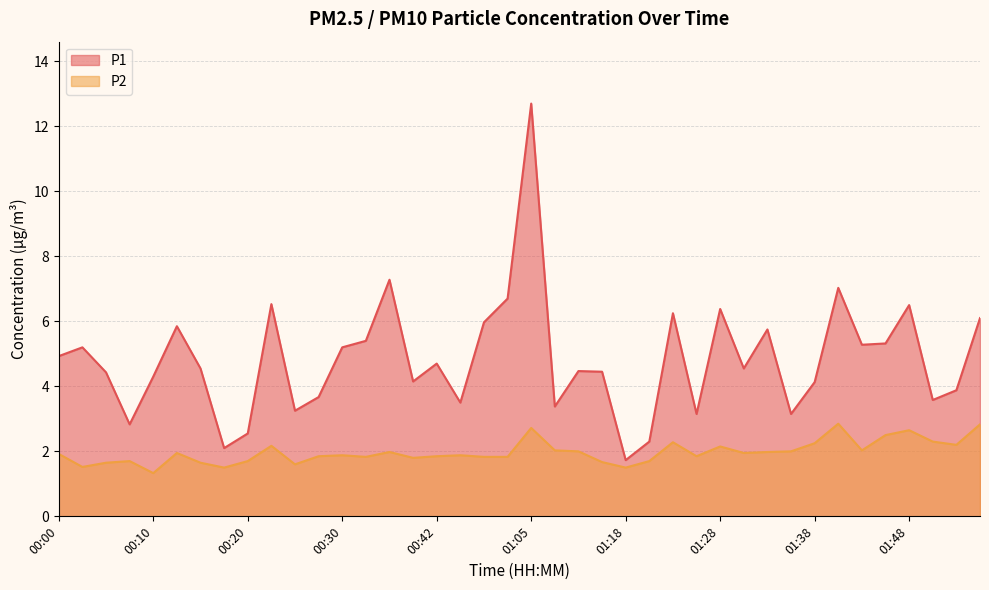

What is the lowest value of the P1 series?

1.7